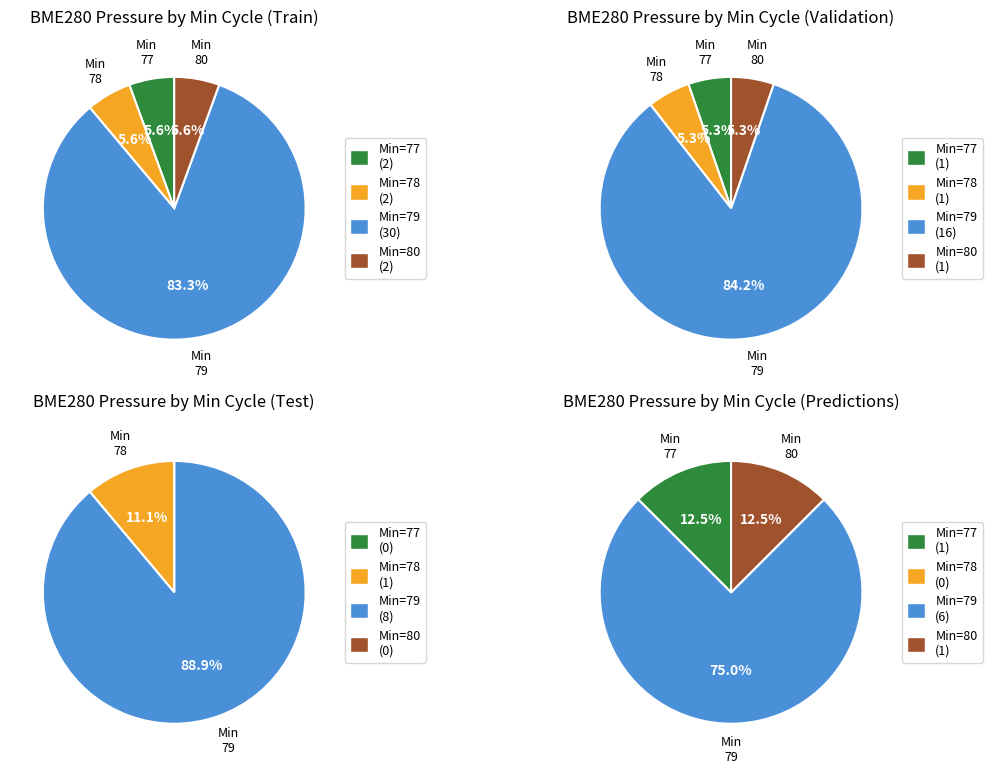

To the nearest percent, what is the average slice percentage?

25%